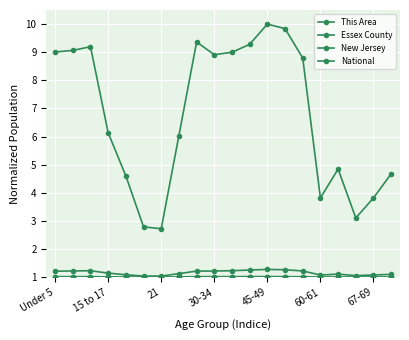

What is the average value of the Essex County series?

1.0